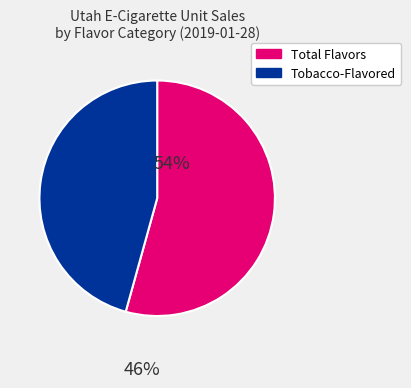

Which slice is the largest?

Total Flavors